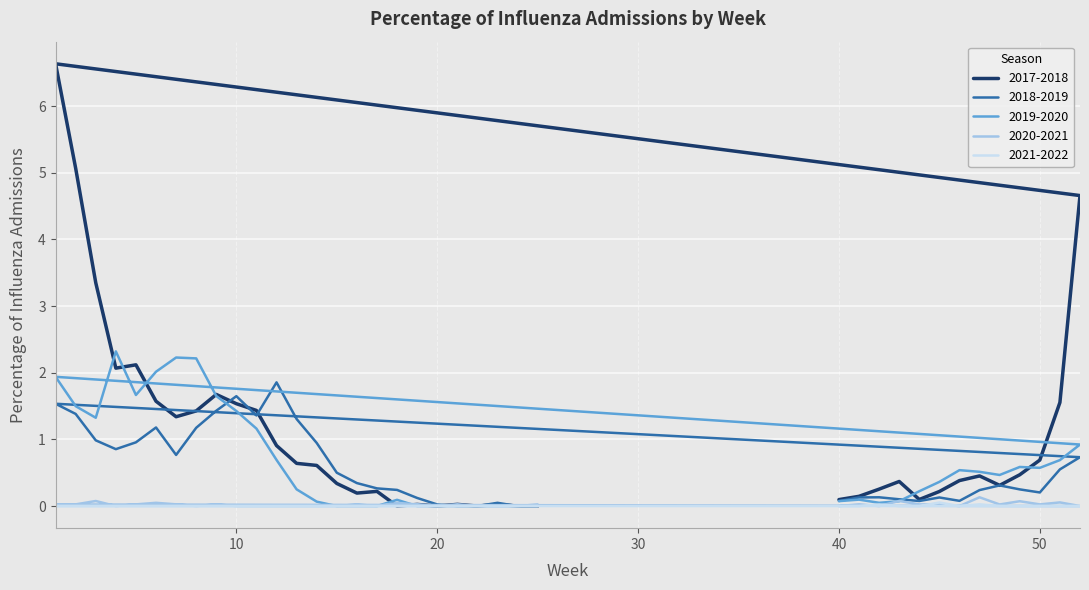

Between 2 and 20, which series saw the biggest shift?

2017-2018